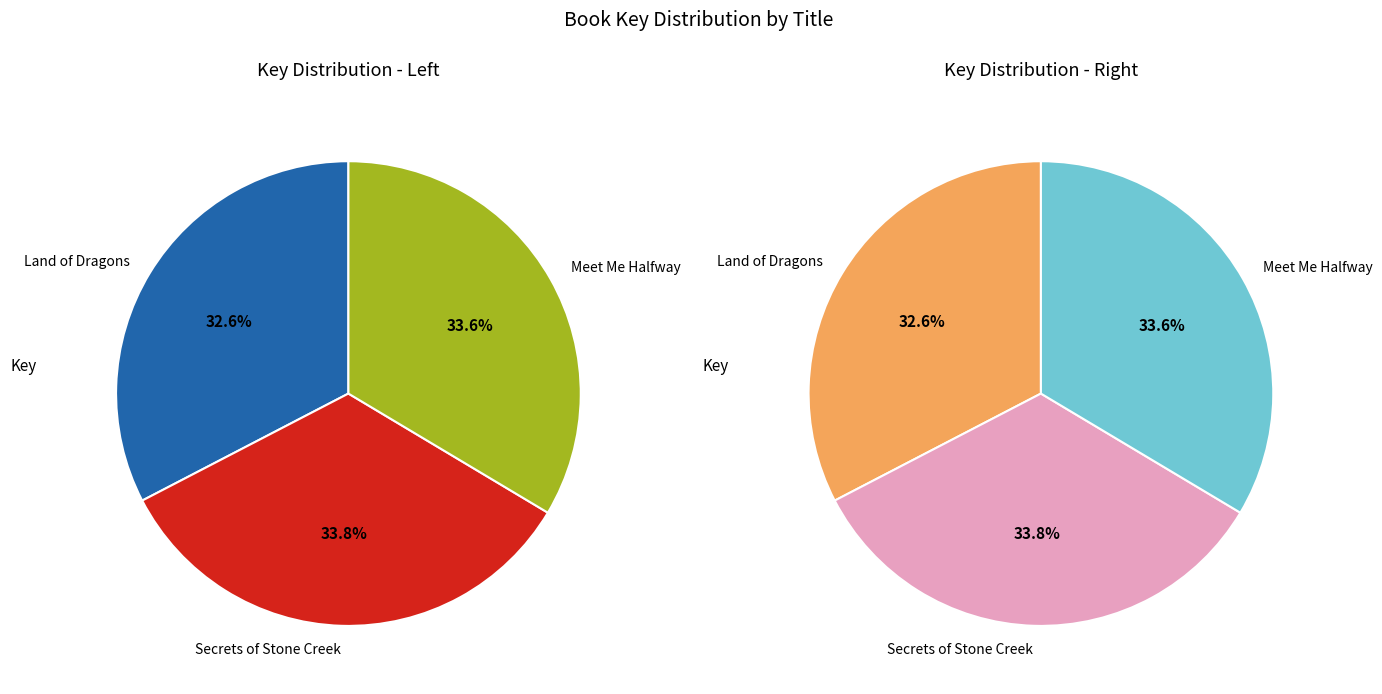

What is the total percentage of Secrets of Stone Creek and Meet Me Halfway?

67.4%